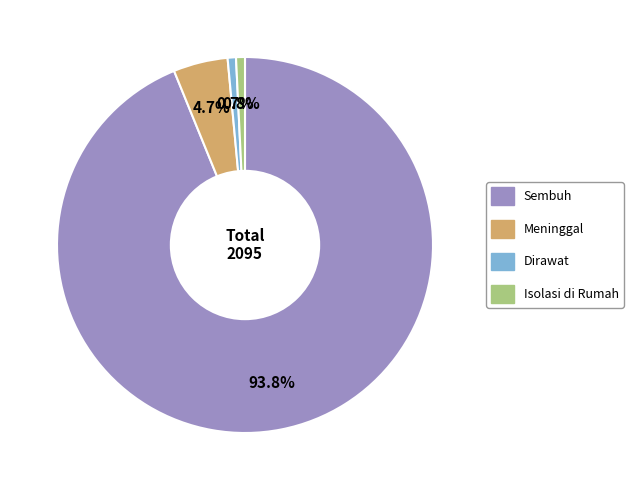

To the nearest percent, what portion does Dirawat represent?

1%